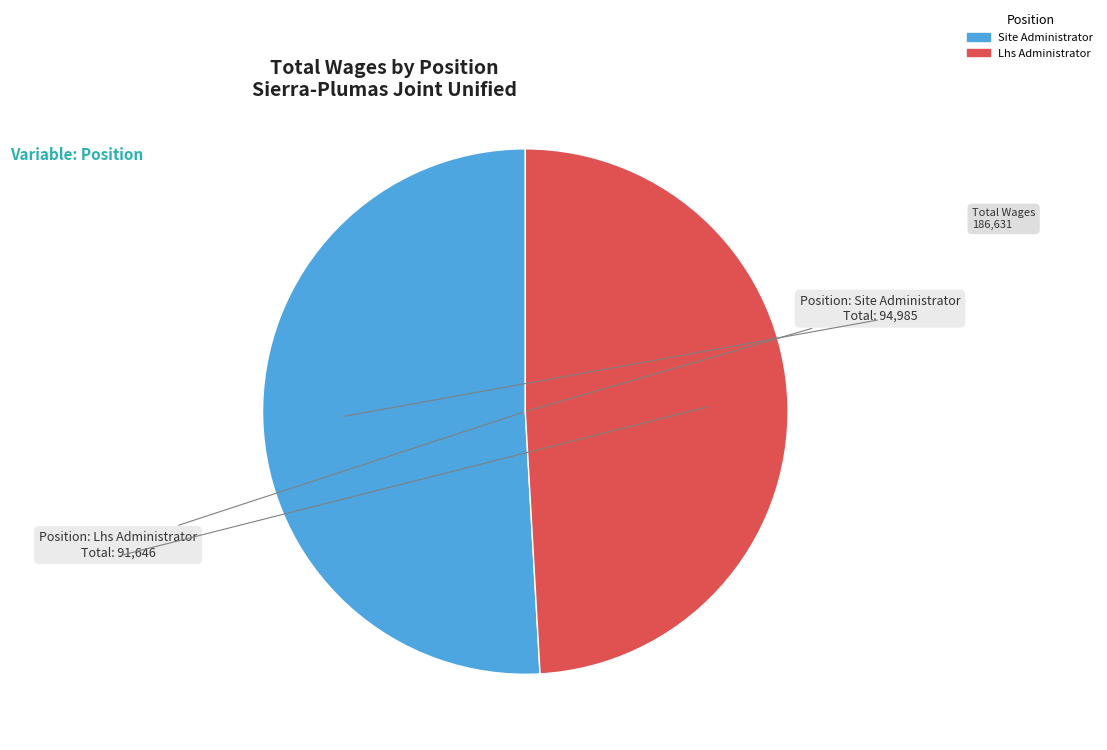

Is there a majority slice in this chart?

Yes